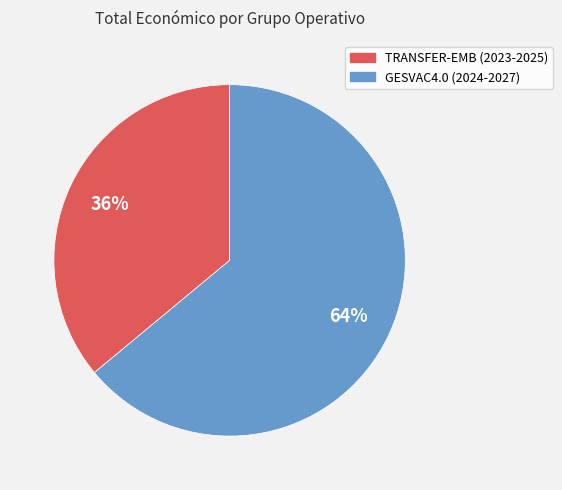

Which slice is the smallest?

TRANSFER-EMB (2023-2025)